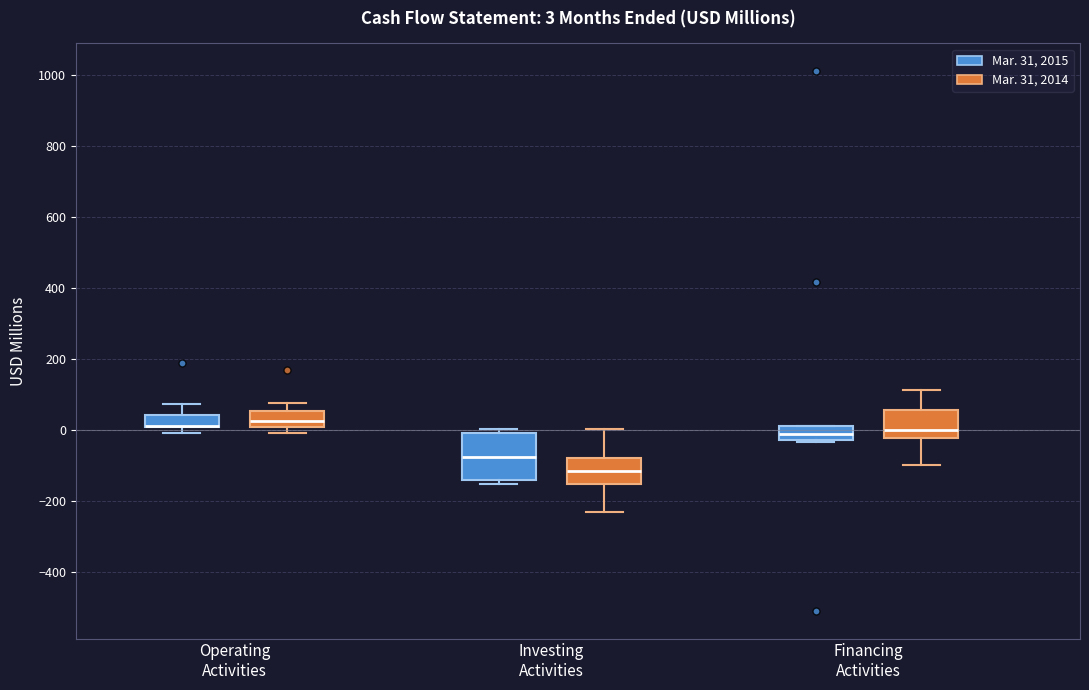

Comparing the boxes themselves (not the whiskers), which one is the tallest?

Investing Activities (Mar. 31, 2015)